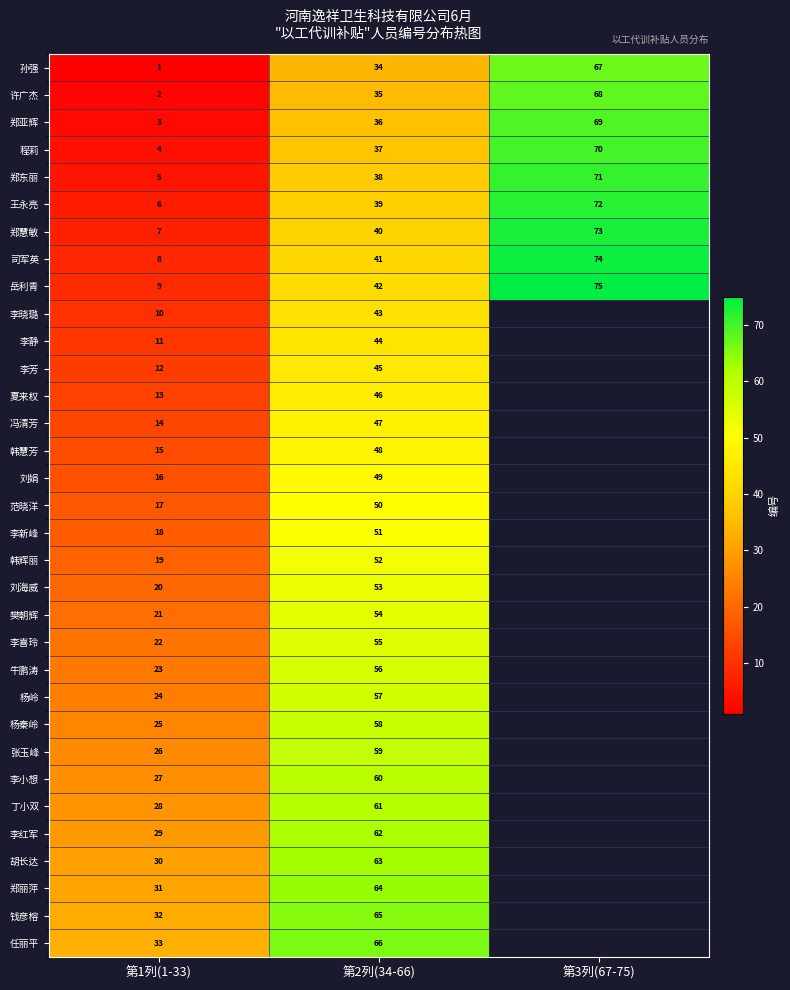

The 牛鹏涛 series shows 23 at 第1列(1-33). True or false?

True